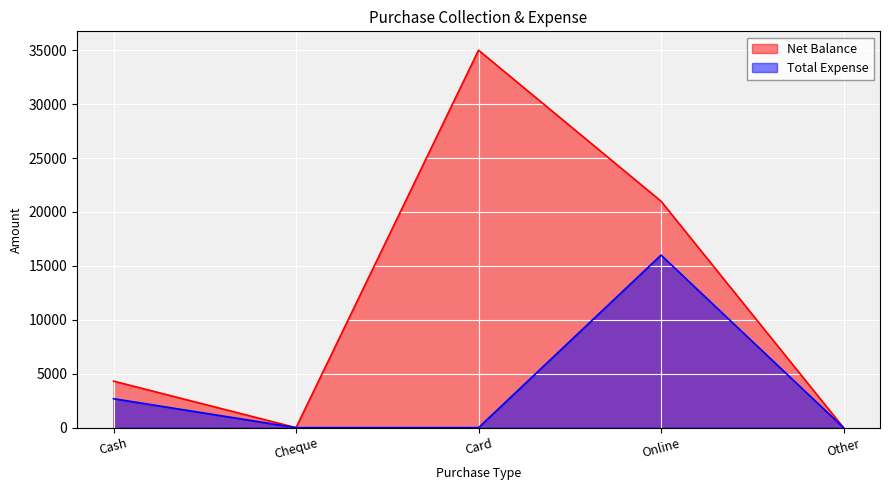

Where is Total Expense nearest to the value 8000?

Cash